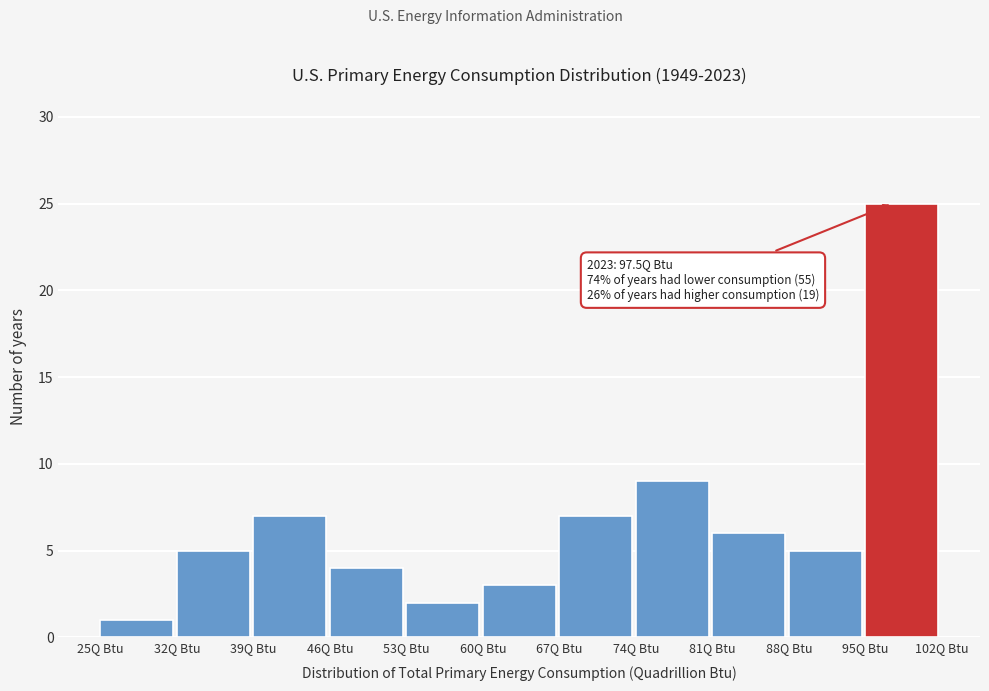

Which range on the x-axis has the tallest bar?

95 to 102